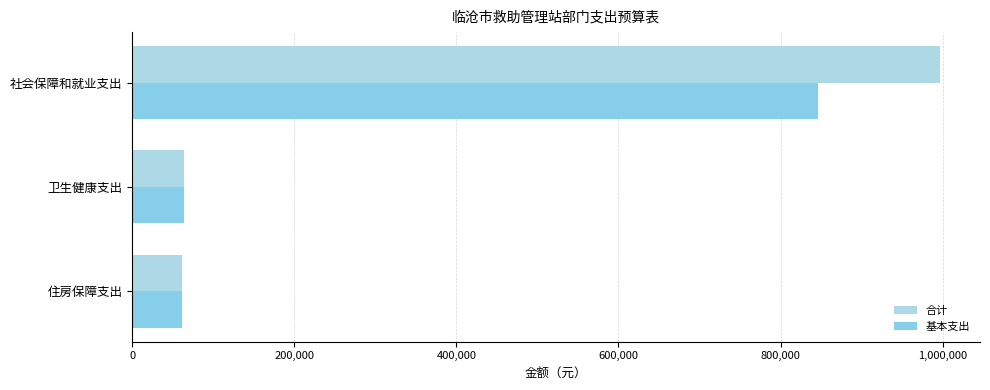

How many data points does each series have?

3